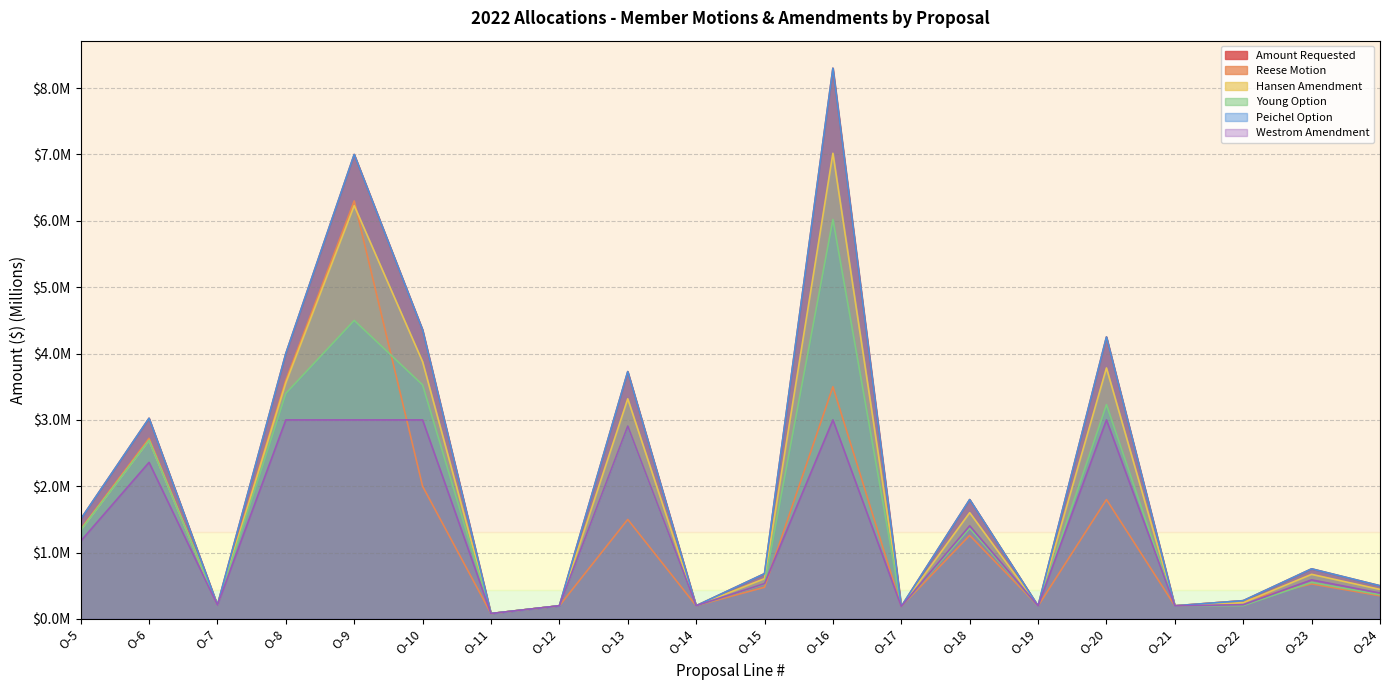

Does the chart display data point markers on the line(s)?

No